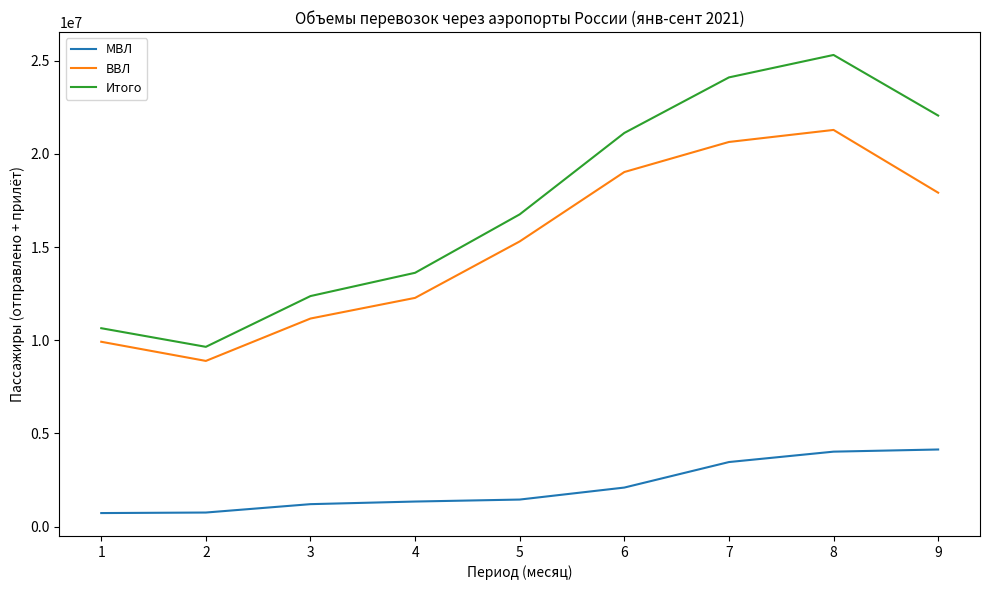

What are all the series names shown in the legend?

МВЛ, ВВЛ, Итого